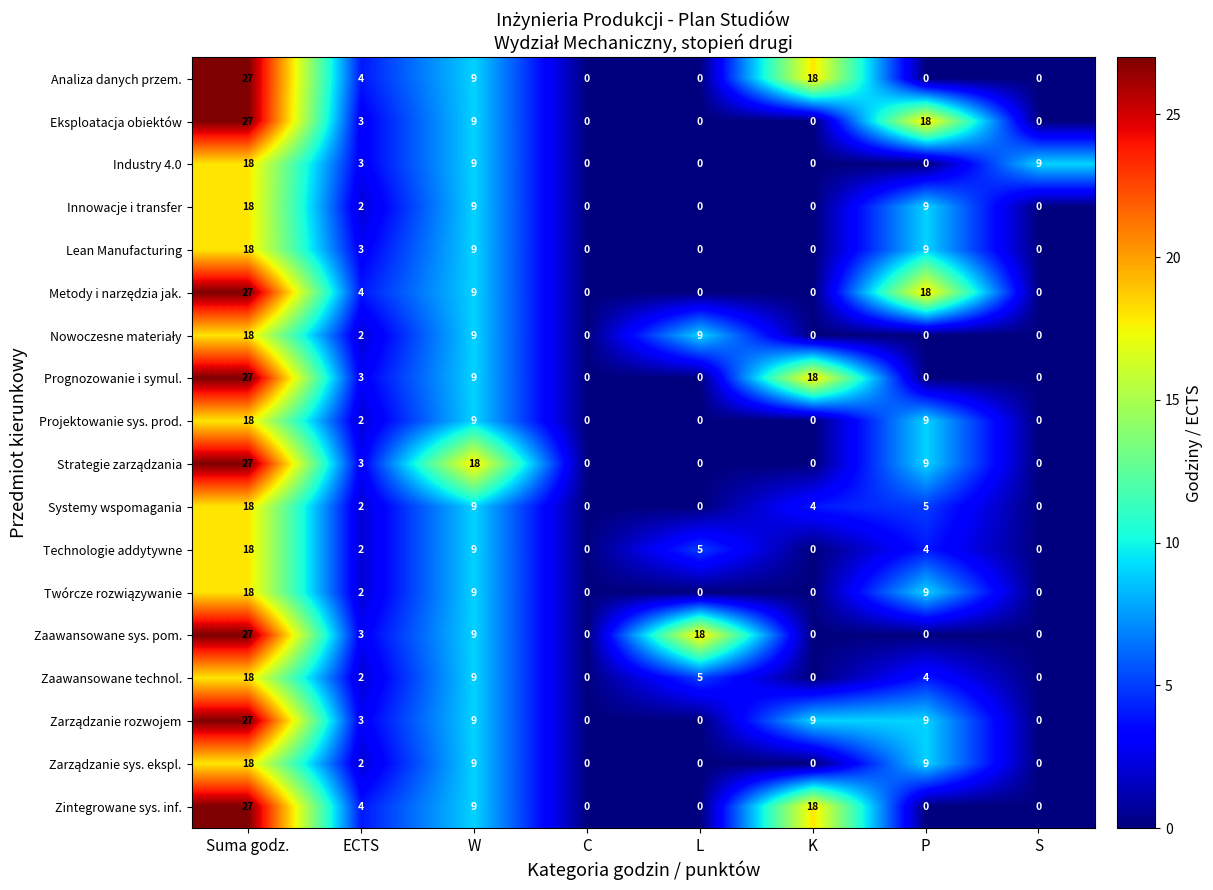

How many distinct data groups are displayed?

18